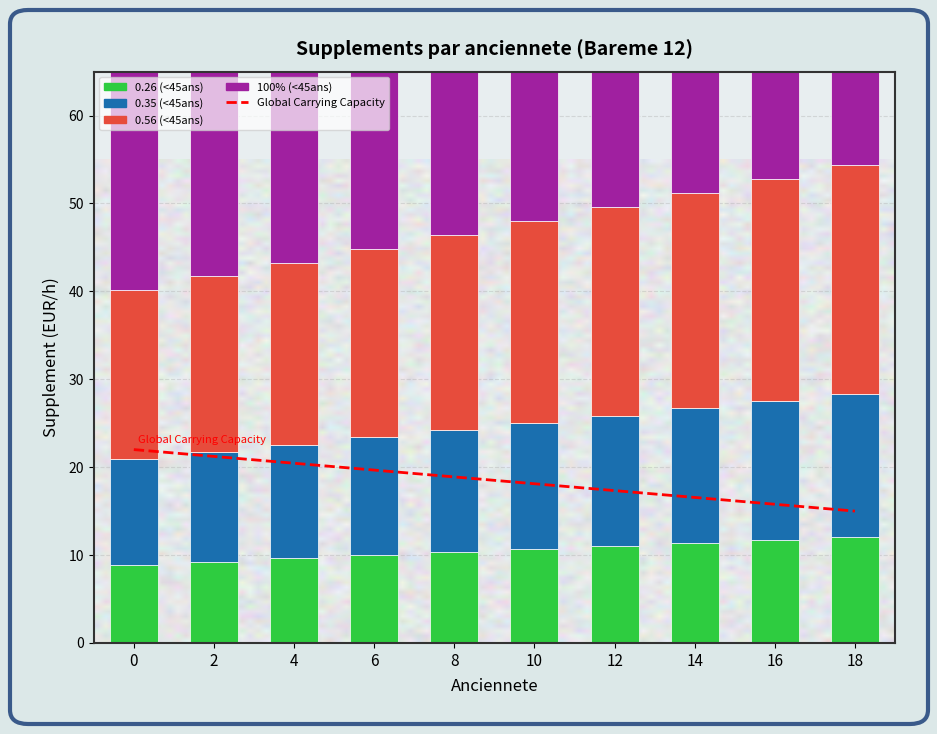

What value does the 0.56 (<45ans) series have at 4?

20.7